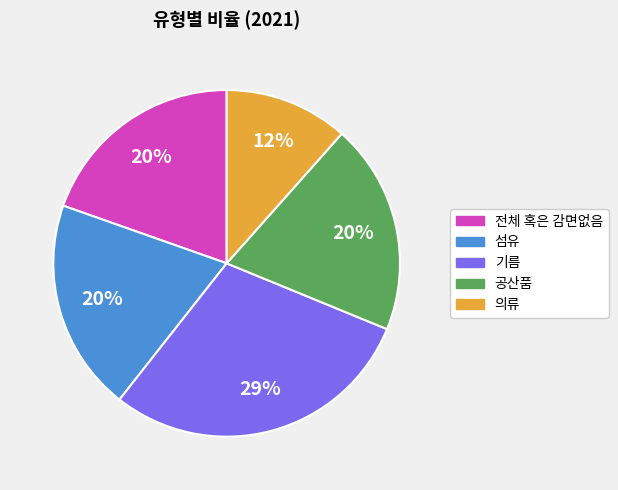

True or false: 섬유 accounts for 20% of the total.

True